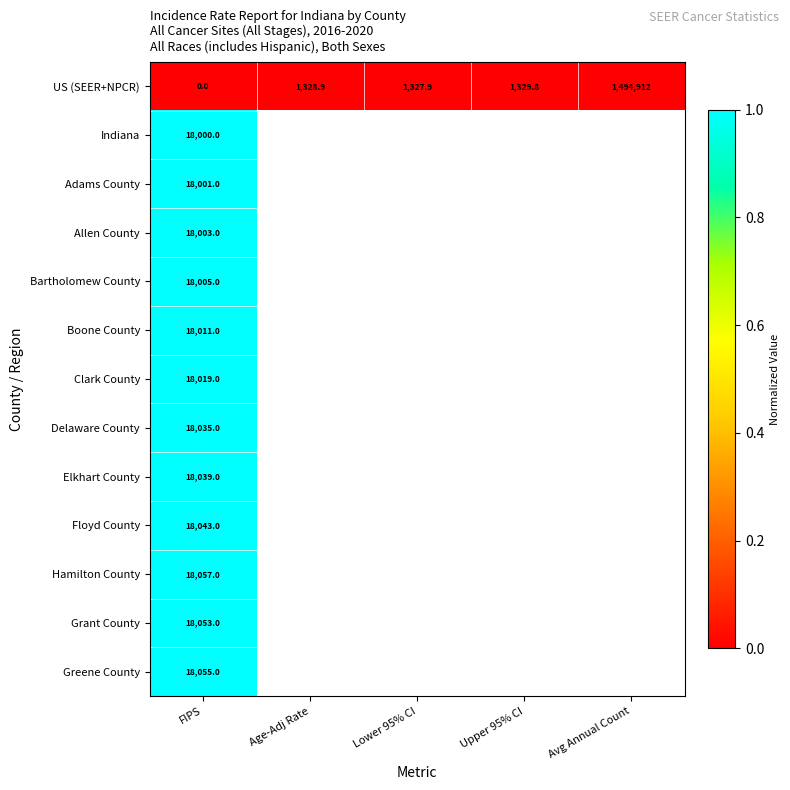

What is the difference between the highest and lowest values at FIPS?

18057.0